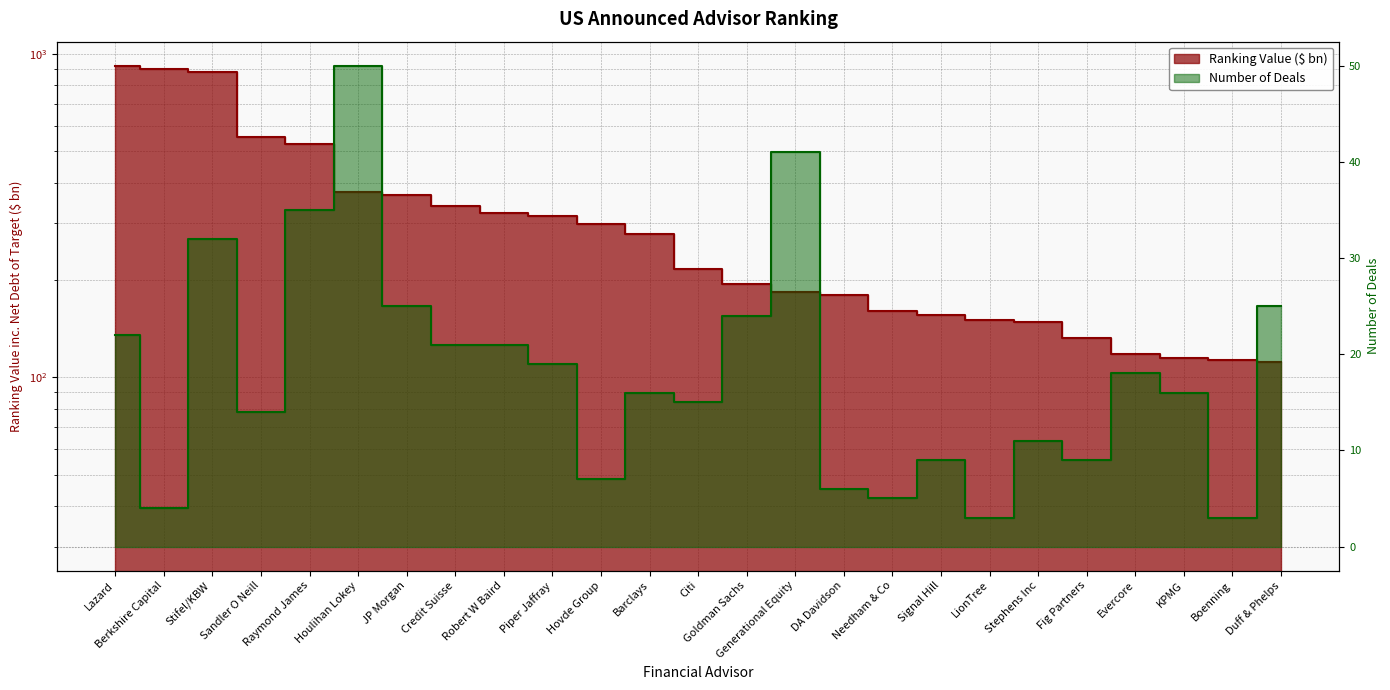

Is it true that Number of Deals equals 13.7 at Credit Suisse?

False